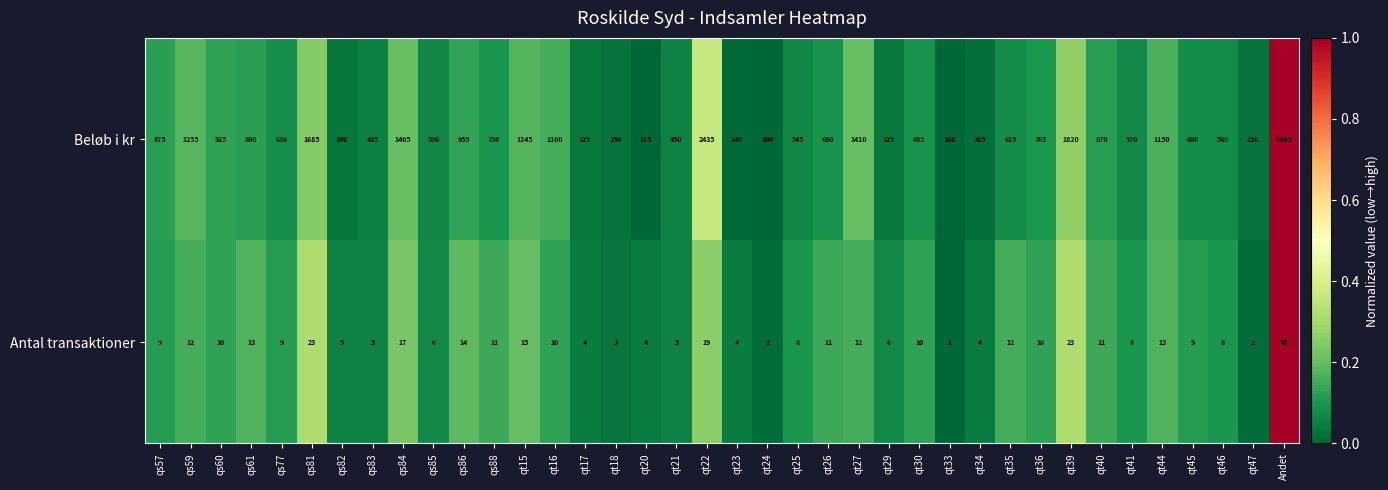

The value of Beløb i kr at qs57 is 875. True or false?

True